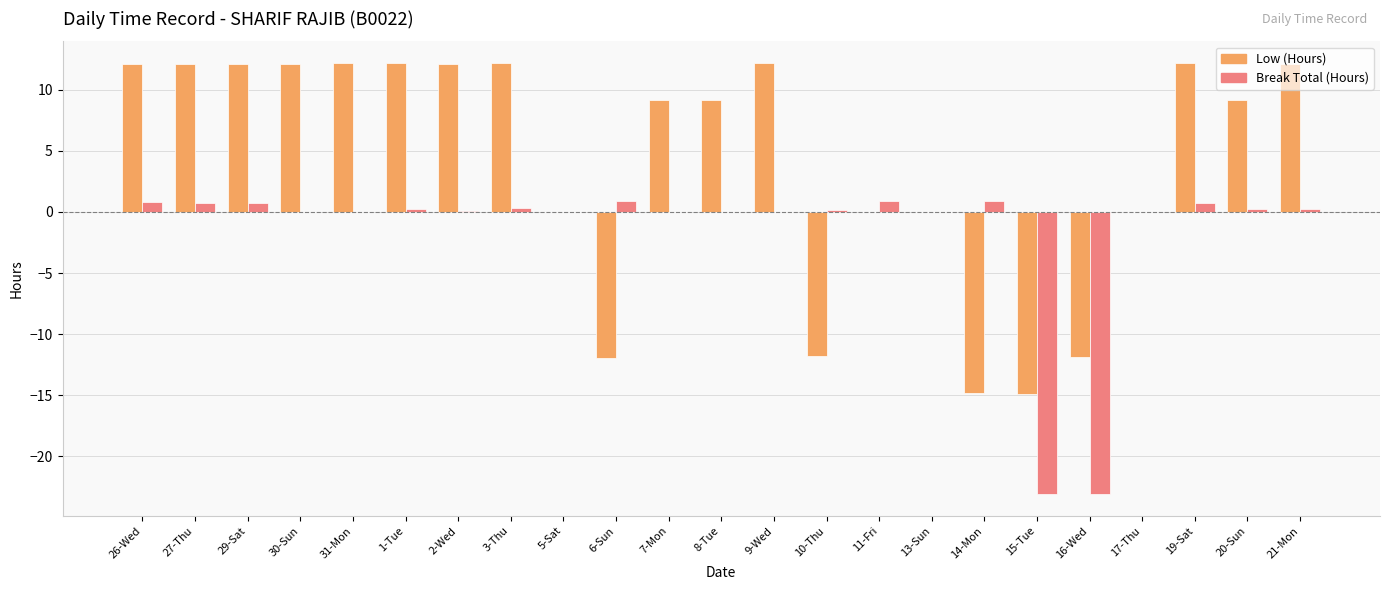

What are all the series names shown in the legend?

Low (Hours), Break Total (Hours)